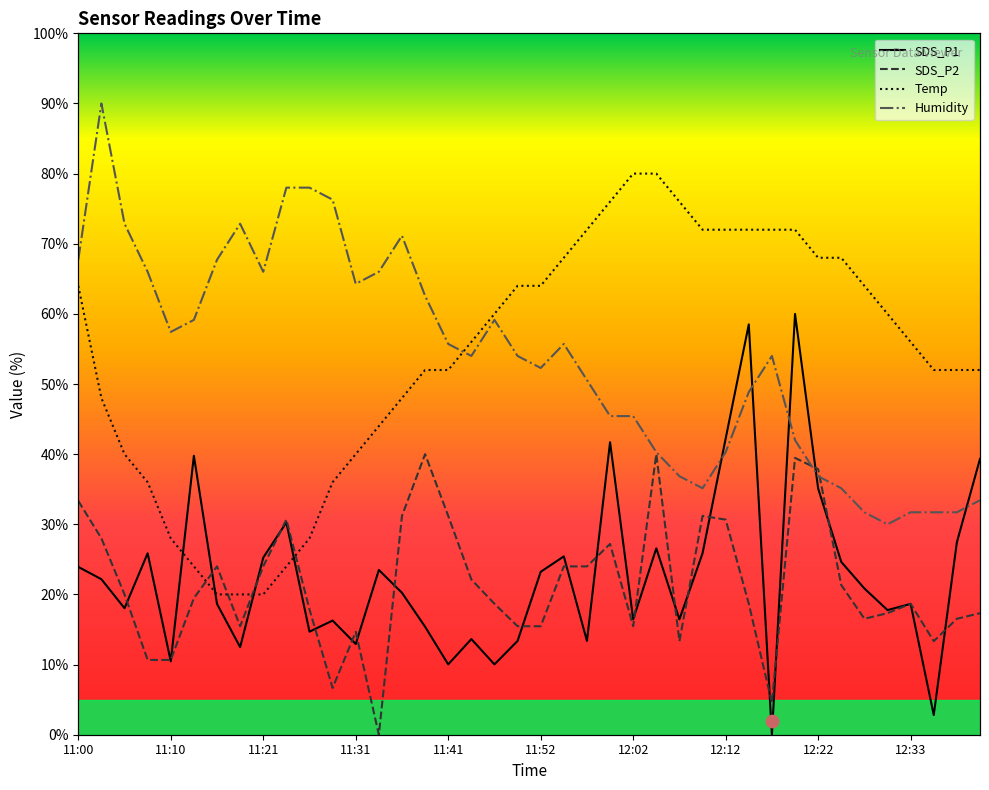

Which series has the largest total across all categories?

Temp